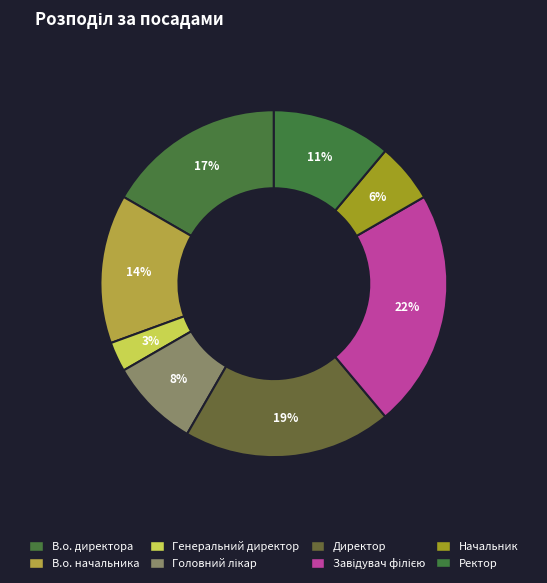

What percentage is the Головний лікар slice, to the nearest percent?

8%